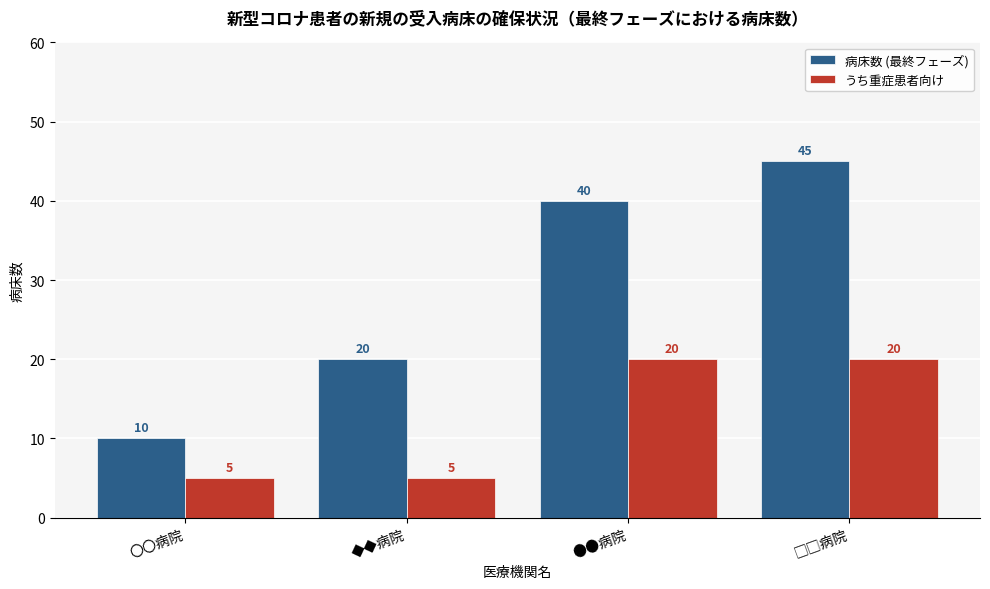

What is the average value of the 病床数 (最終フェーズ) series?

29